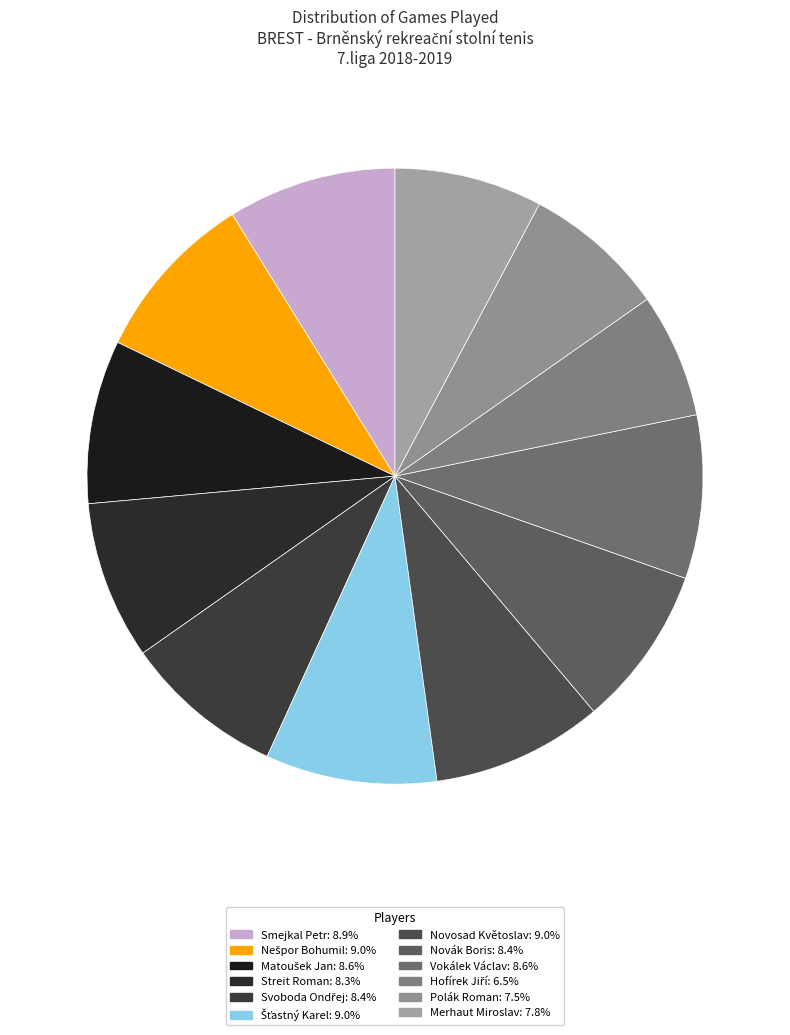

What is the change in value from Svoboda Ondřej to Novosad Květoslav?

+4